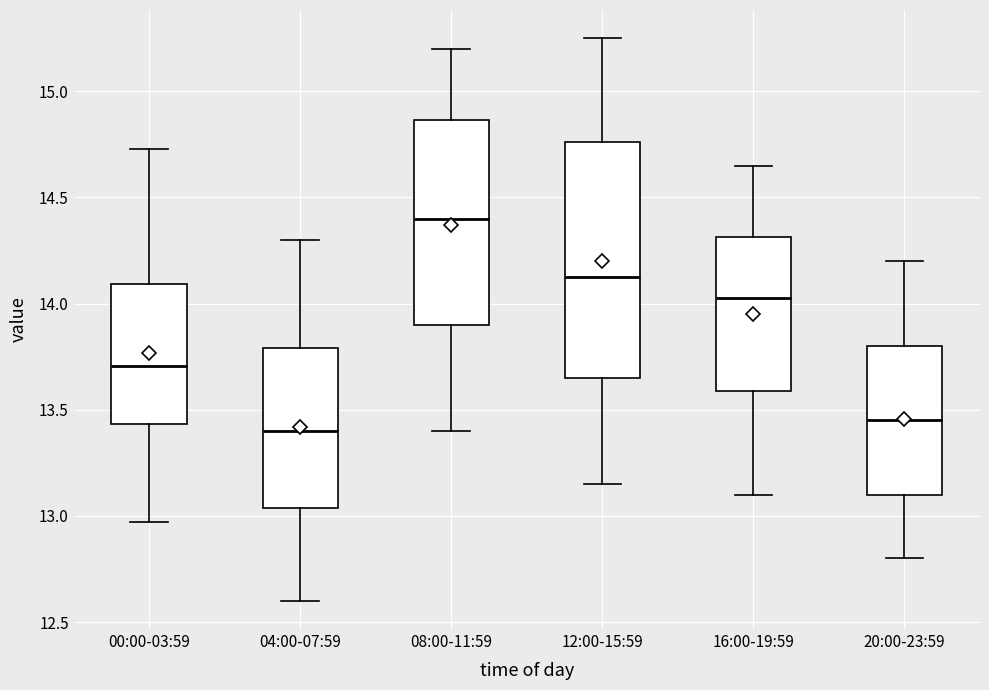

Comparing the boxes themselves (not the whiskers), which one is the tallest?

12:00-15:59